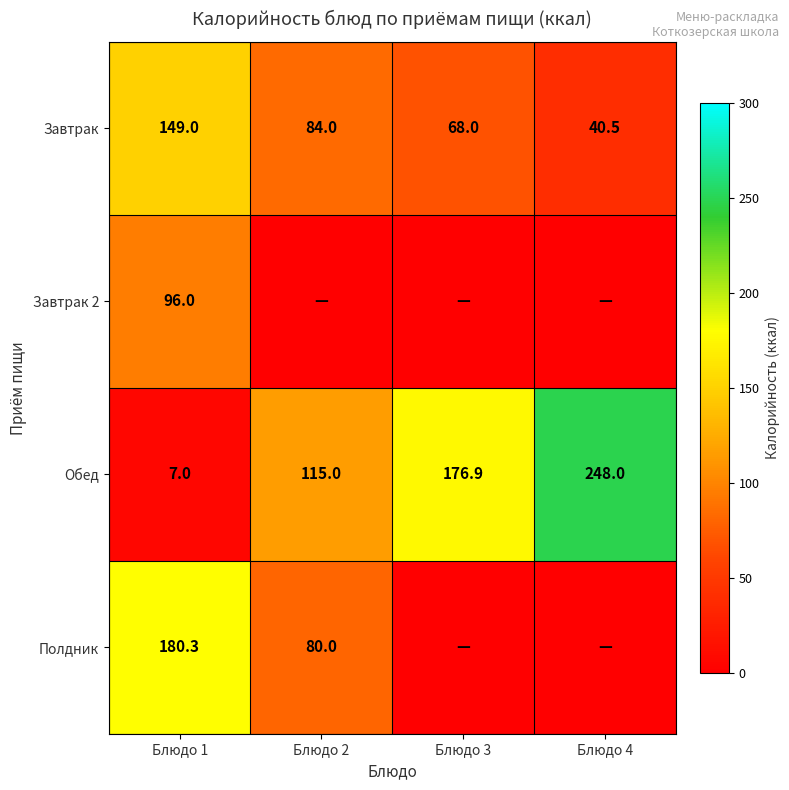

What is the lowest value of the Завтрак series?

40.5